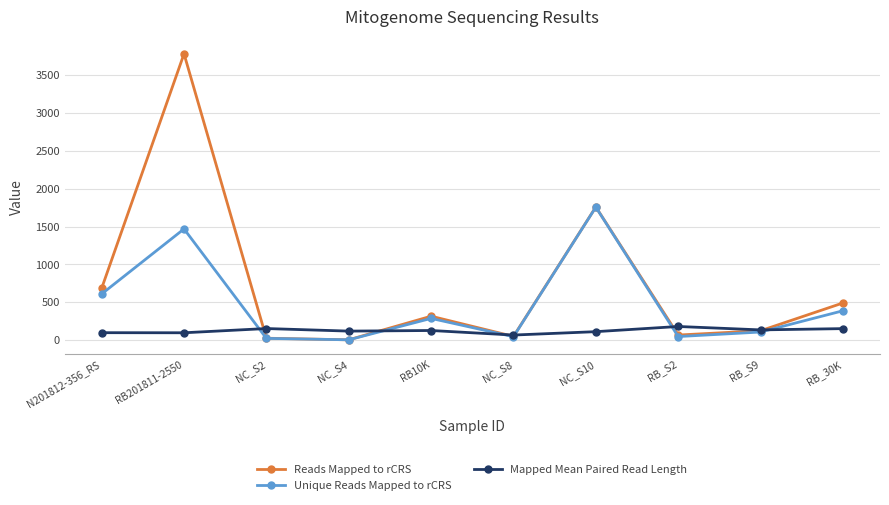

Where does the Reads Mapped to rCRS series first go above 315?

N201812-356_RS